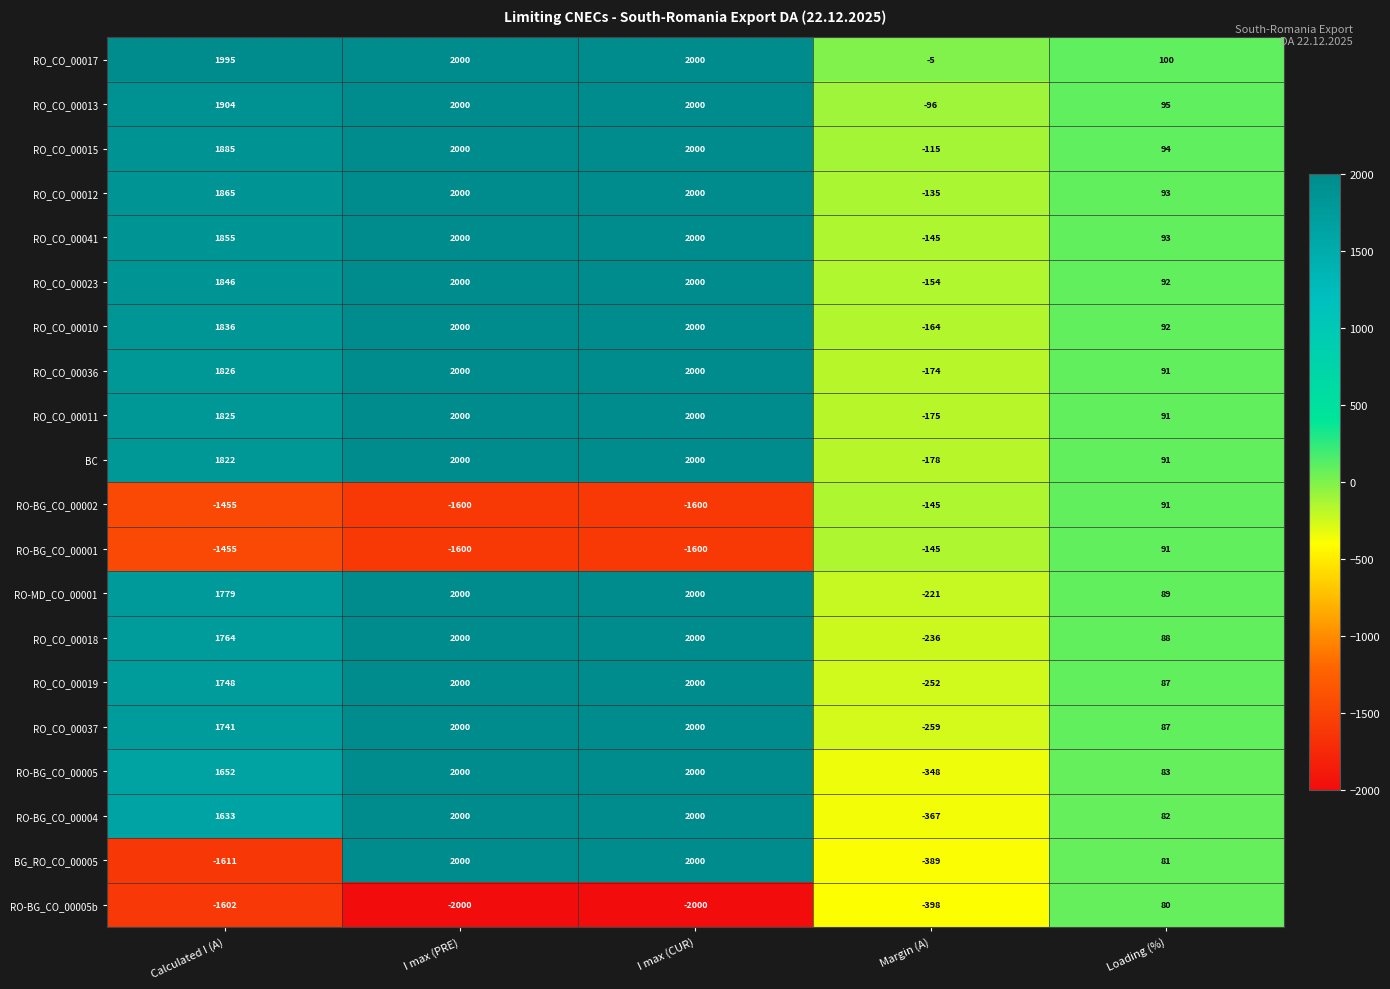

What is the lowest value of the BC series?

-178